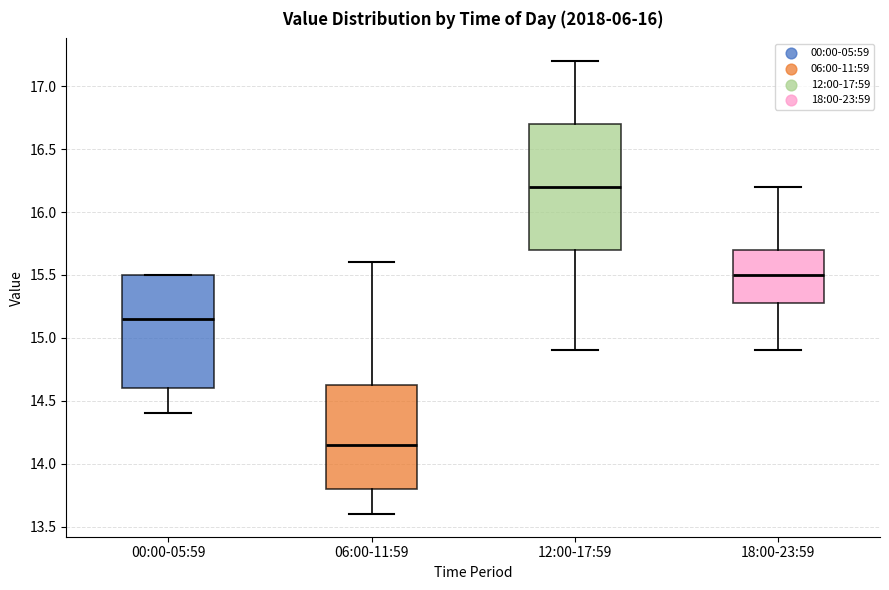

Which box's median line is the highest?

12:00-17:59